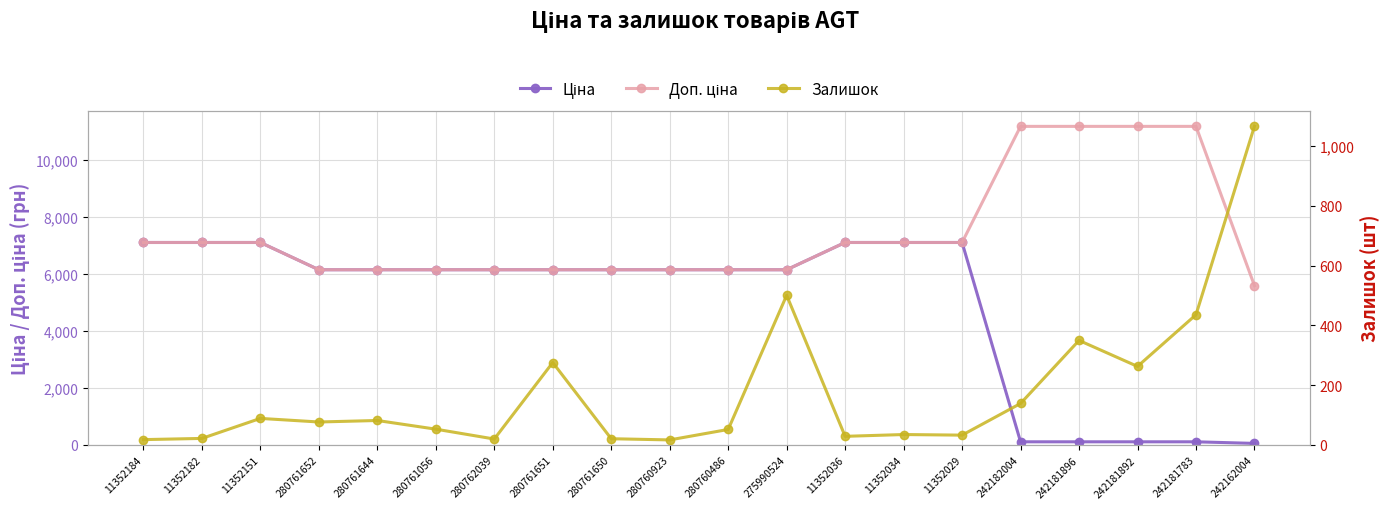

Between which two adjacent categories do Ціна and Залишок first intersect?

11352029 and 242182004